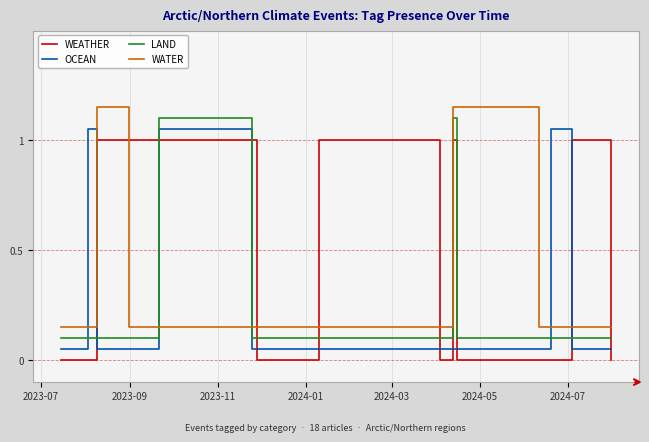

Rank the series by their average value, from lowest to highest.

LAND, OCEAN, WATER, WEATHER